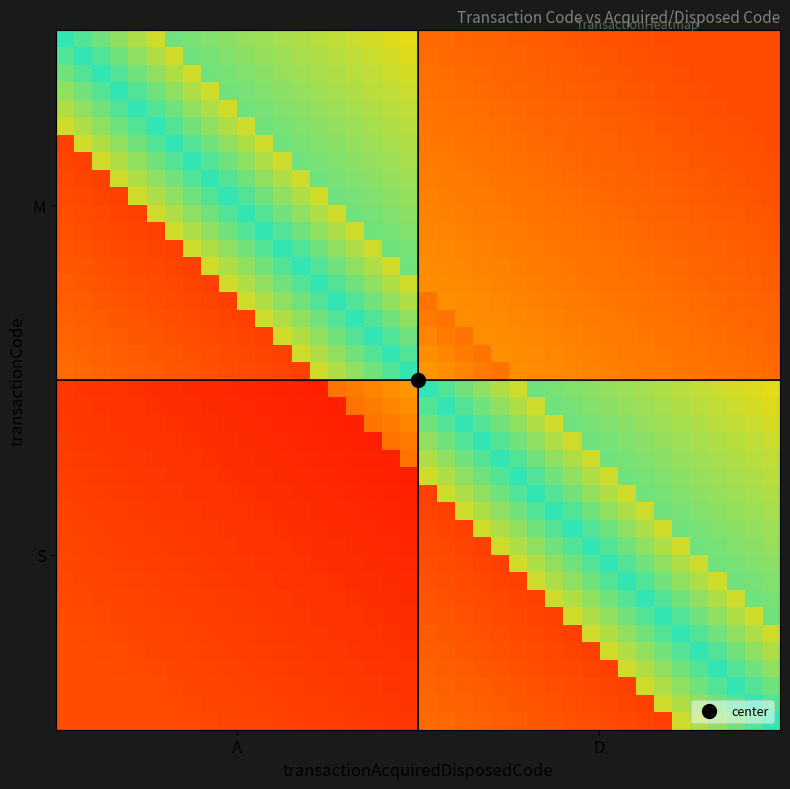

At how many categories does at least one series exceed 0?

40